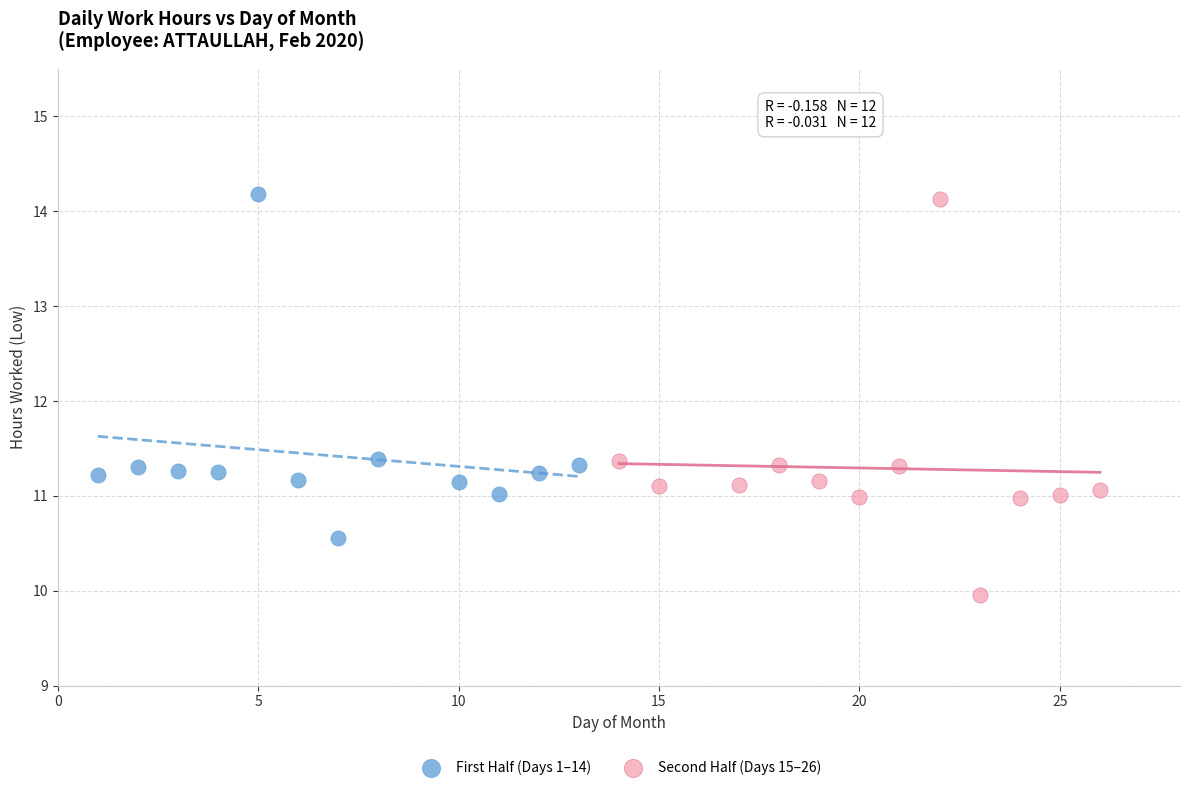

Which series contains the lowest Y value?

Second Half (Days 15–26)